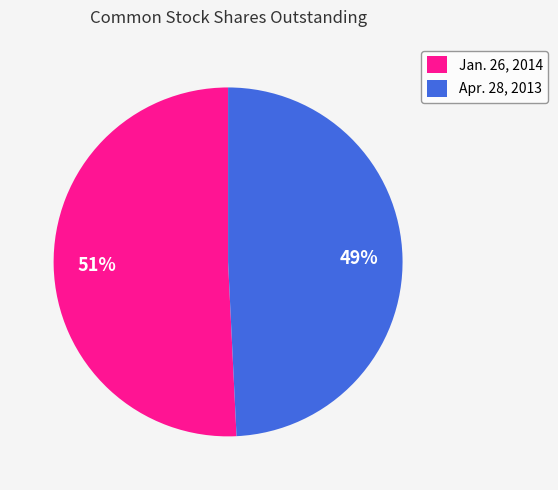

Rank the categories by value from highest to lowest.

Jan. 26, 2014, Apr. 28, 2013